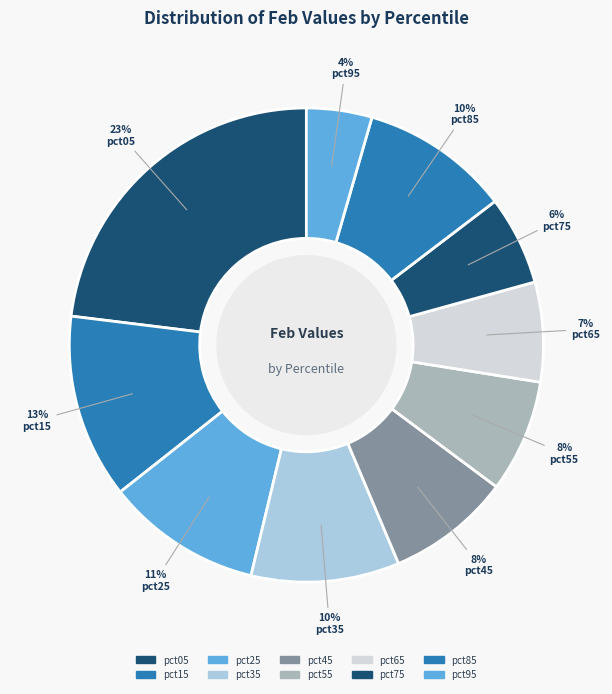

To the nearest percent, what is the difference between the largest and smallest slice percentages?

19%